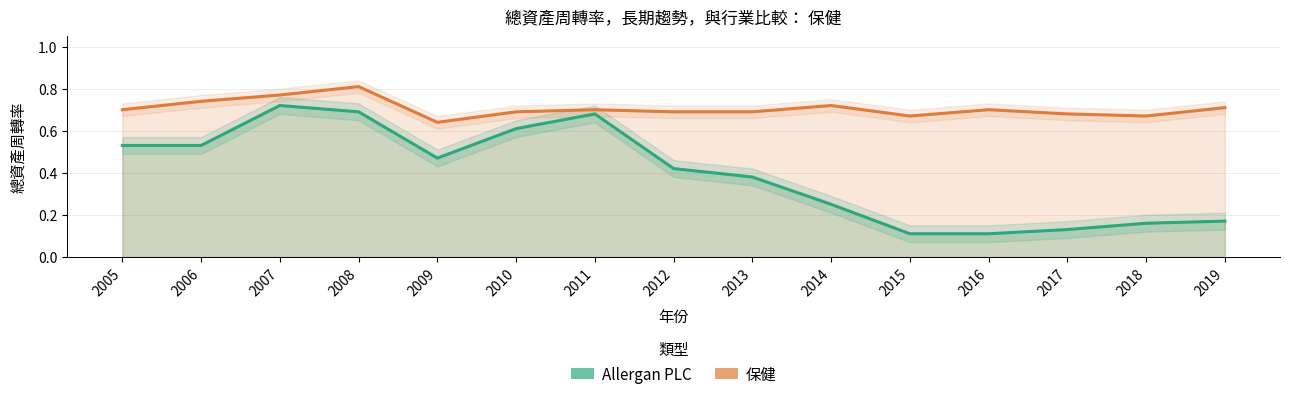

True or false: 保健 and Allergan PLC intersect in this chart.

False